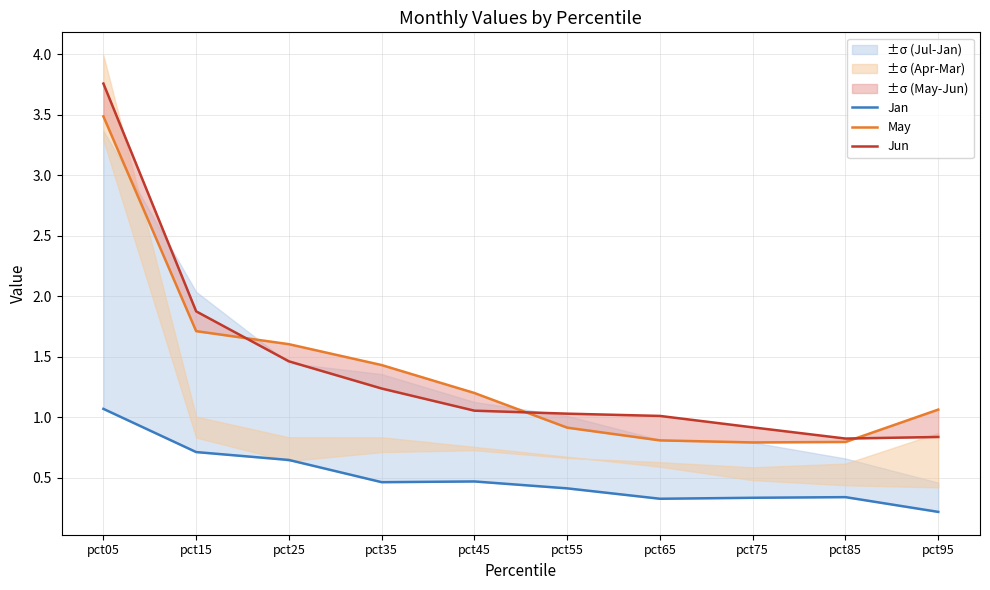

Which series has the widest spread of values?

Jun